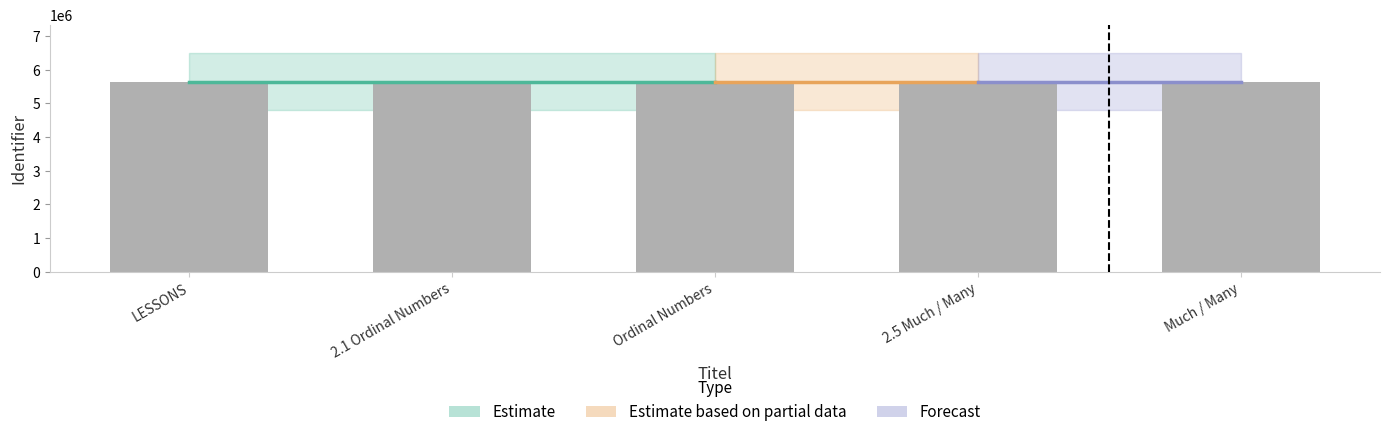

Does the chart contain any negative values?

No